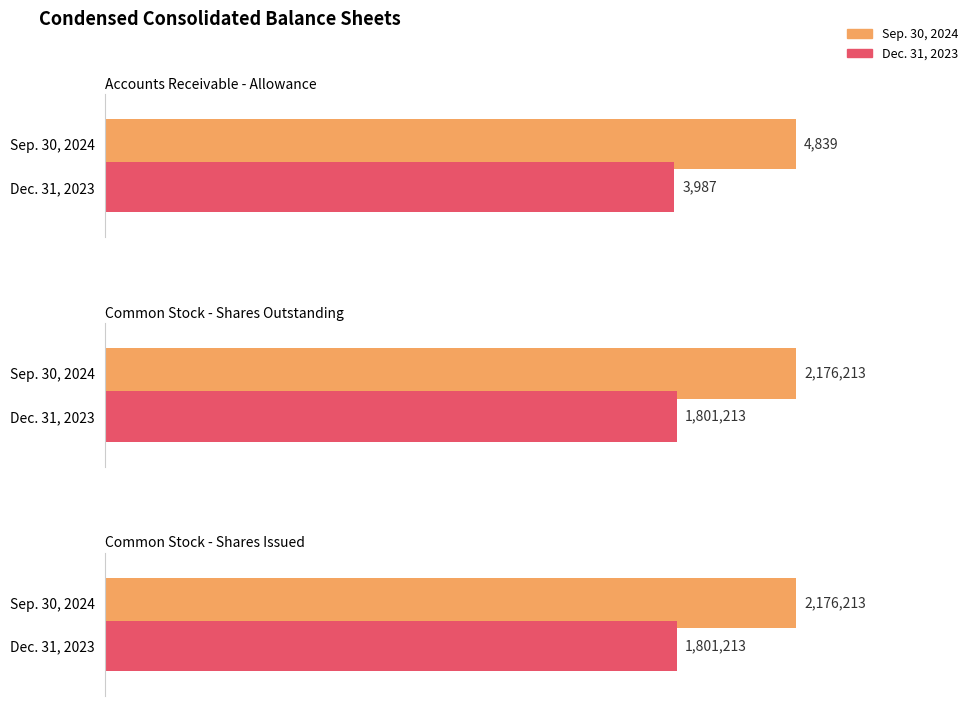

List the series in order of their peak value, highest first.

Sep. 30, 2024, Dec. 31, 2023